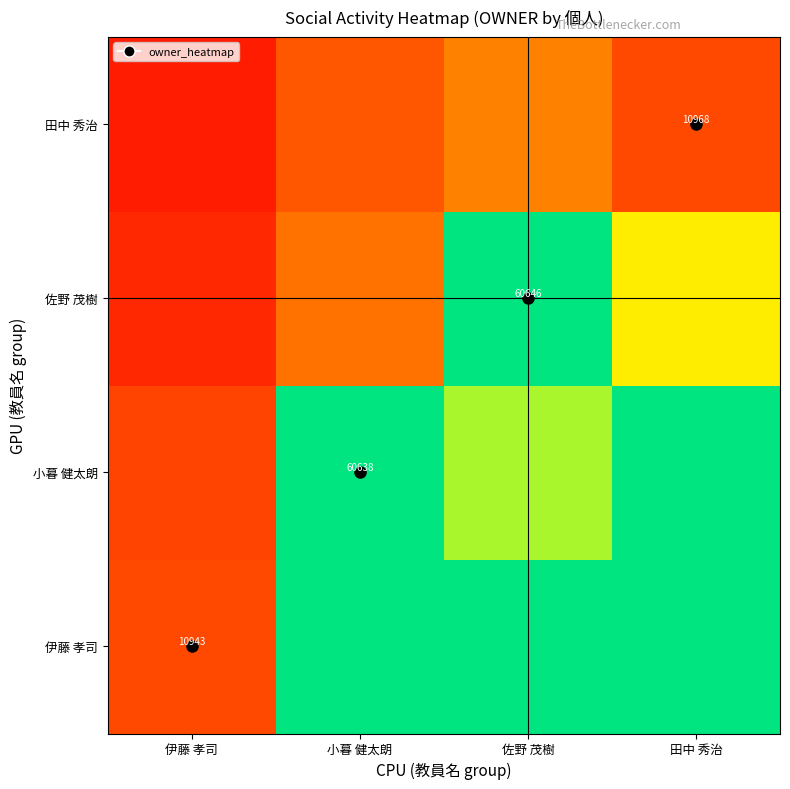

What is the difference between the second highest and minimum values in the 佐野 茂樹 series?

0.6